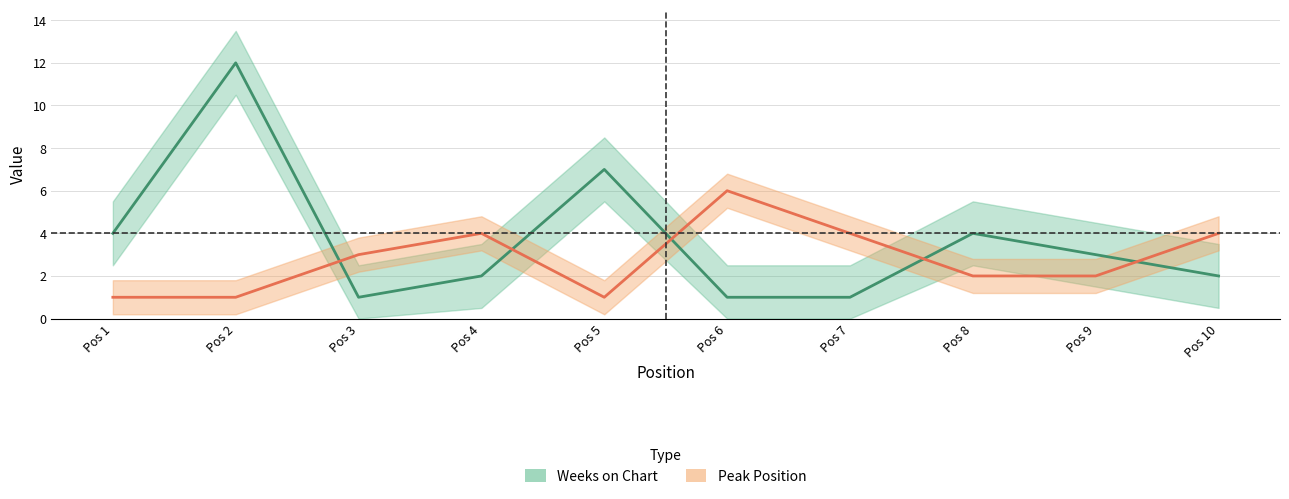

What is the value of the Weeks on Chart point at the 9th from the left?

3